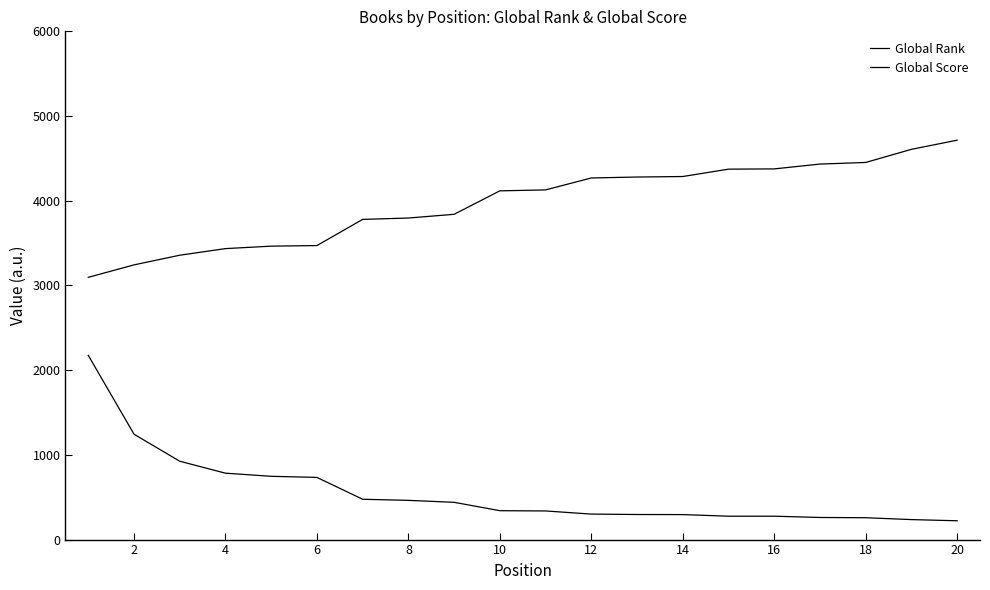

What is the sum of all Global Score values?

11088